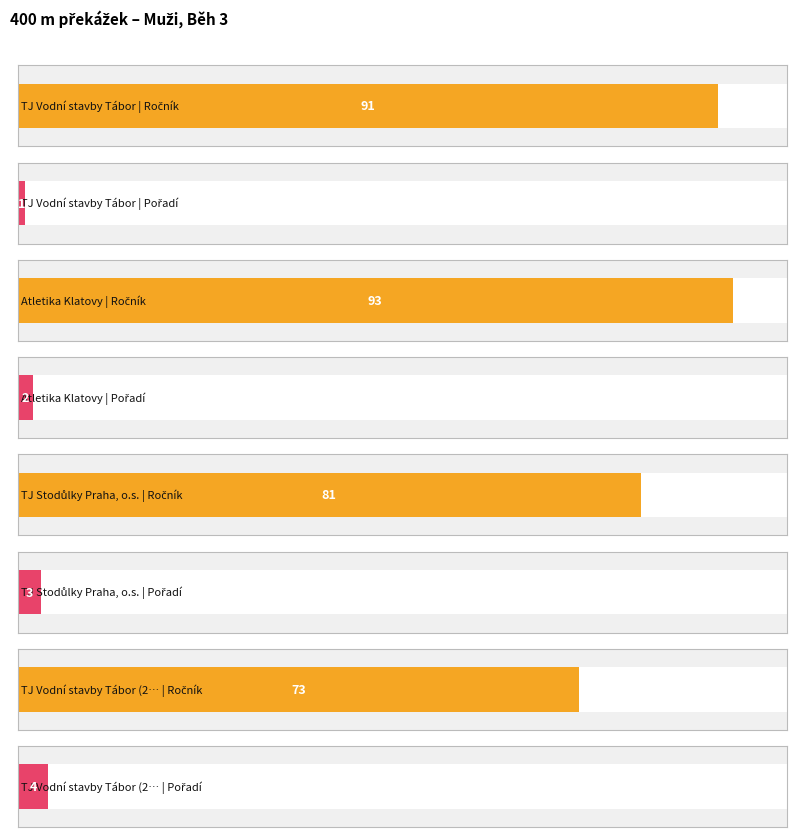

What is the maximum value shown in the chart?

93